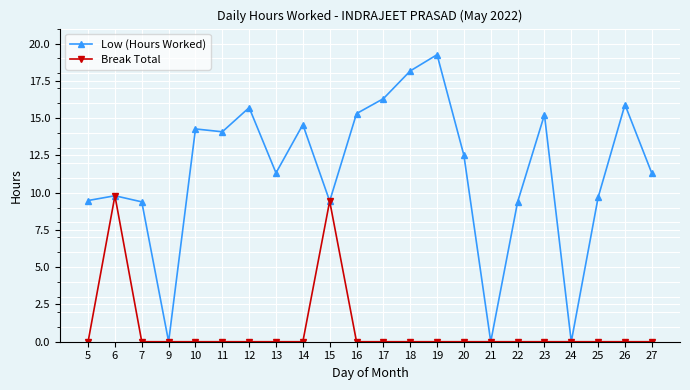

Rank the series by their average value, from lowest to highest.

Break Total, Low (Hours Worked)